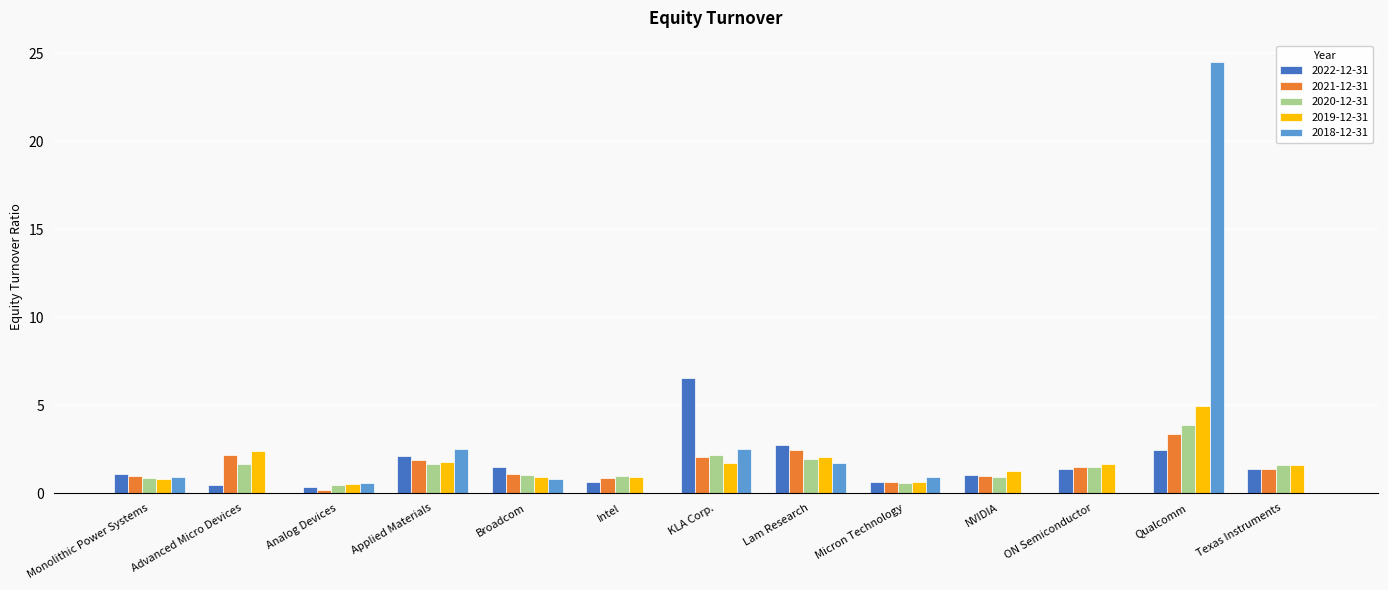

At which category is the sum across all series the highest?

Qualcomm